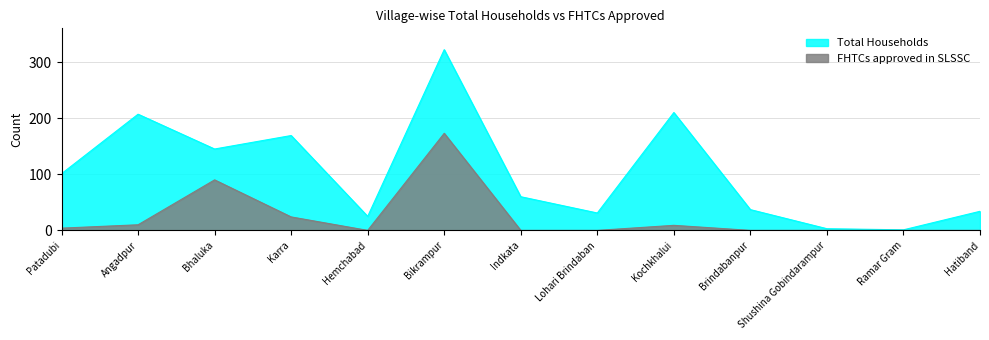

Reading left to right, what are all the values shown in this chart?

Total Households: 101	207	145	169	25	322	60	31	210	37	3	1	34
FHTCs approved in SLSSC: 4	10	90	24	0	173	0	0	9	0	0	0	0